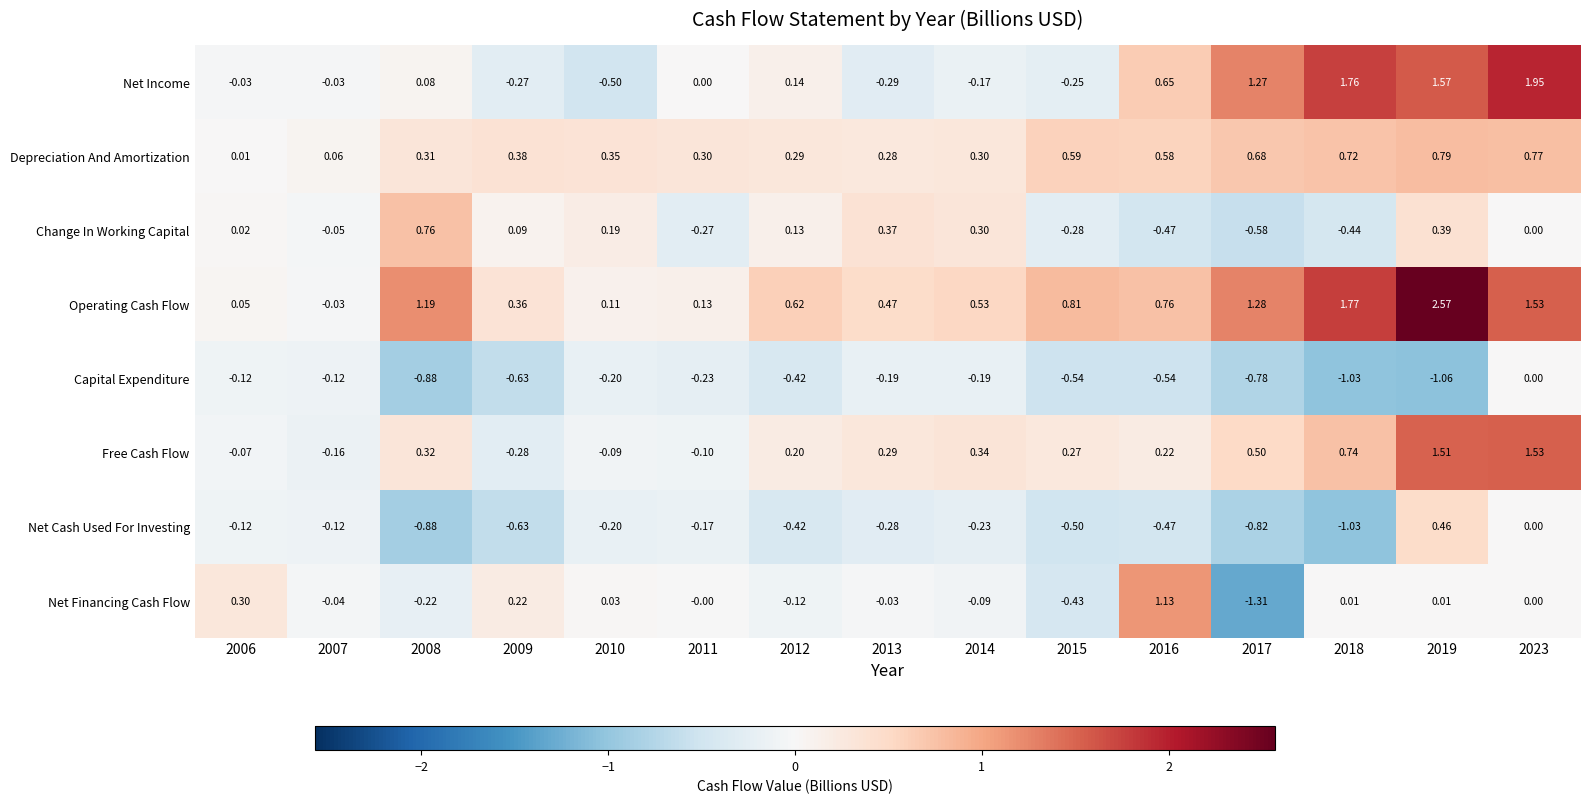

List the series in order of their peak value, highest first.

Operating Cash Flow, Net Income, Free Cash Flow, Net Financing Cash Flow, Depreciation And Amortization, Change In Working Capital, Net Cash Used For Investing, Capital Expenditure